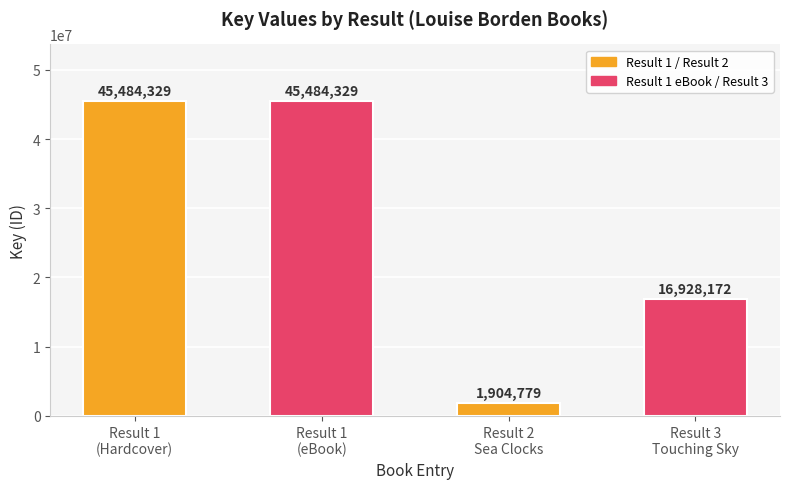

What is the value of the 2nd bar from the left?

45484329